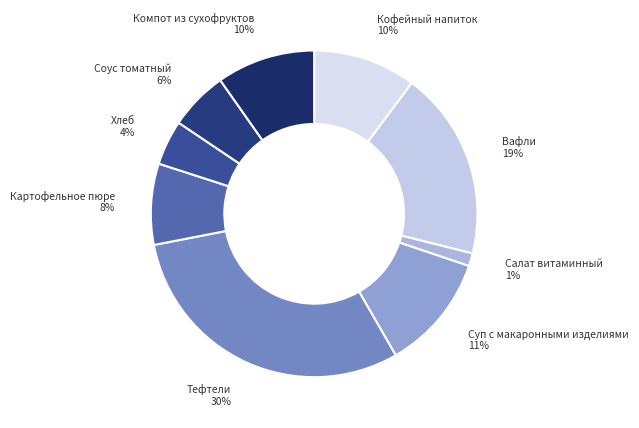

Is there a majority slice in this chart?

No